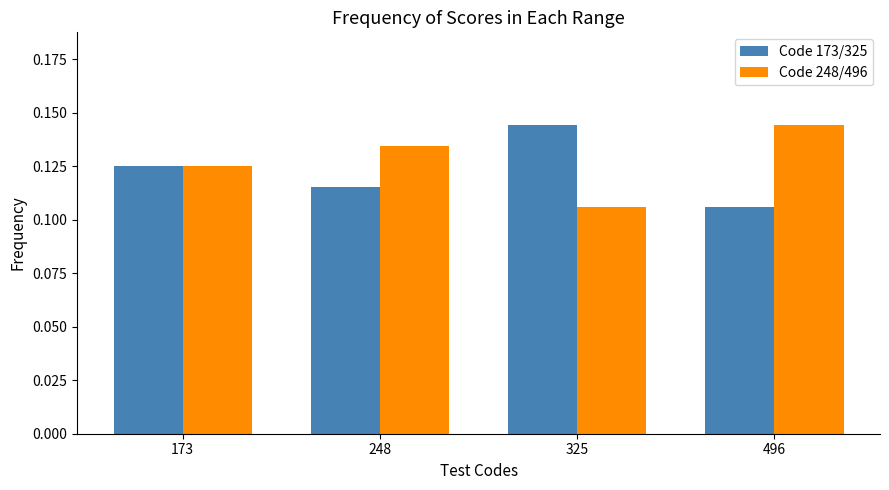

At which label does Code 173/325 reach its minimum?

496